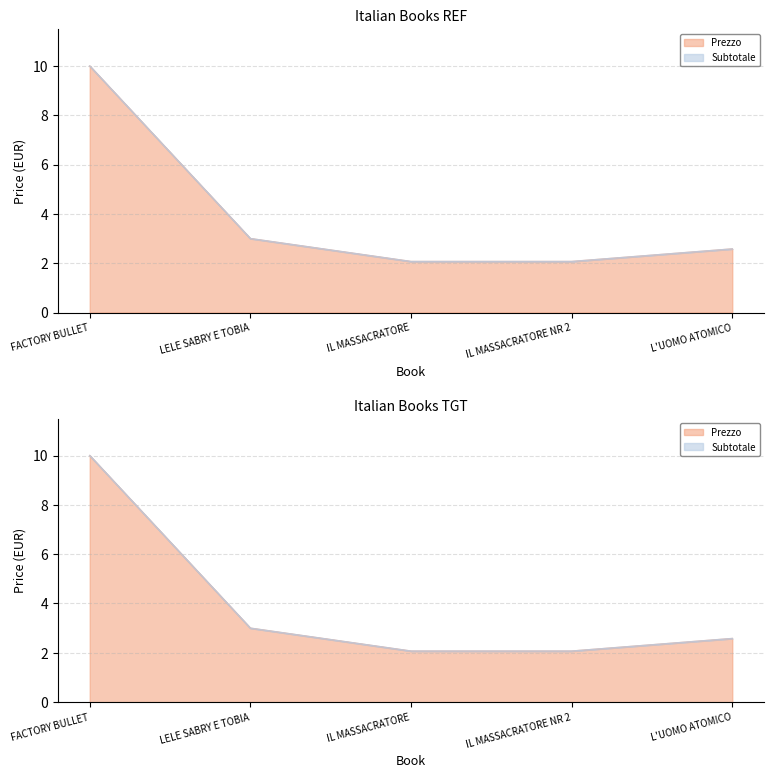

What is the change in value from IL MASSACRATORE to L'UOMO ATOMICO?

+0.5